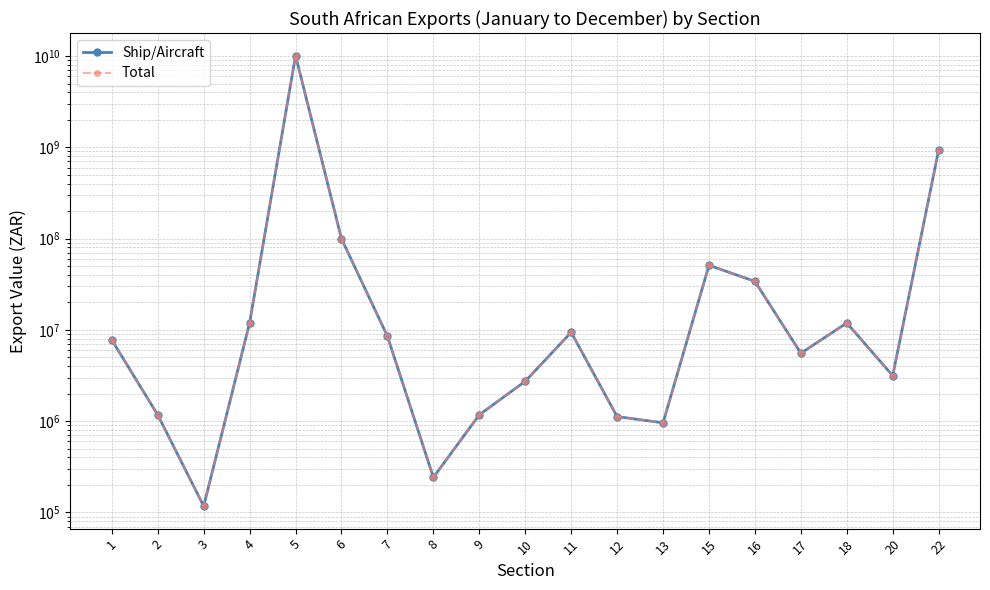

Does the chart display data point markers on the line(s)?

Yes